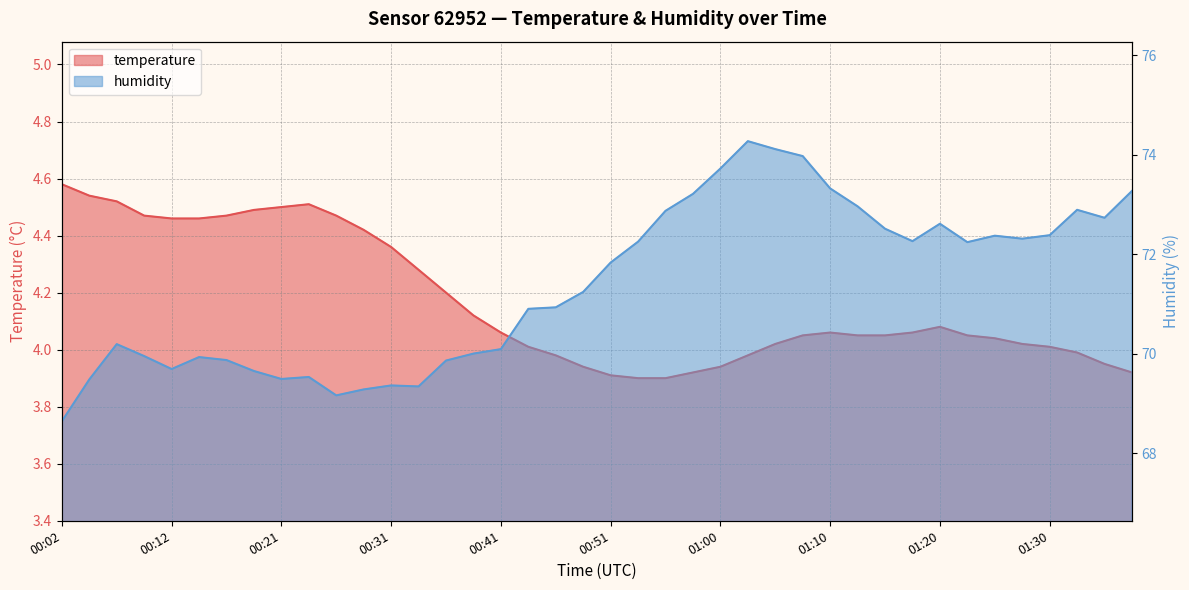

At which category does the chart reach its minimum across all series?

00:53